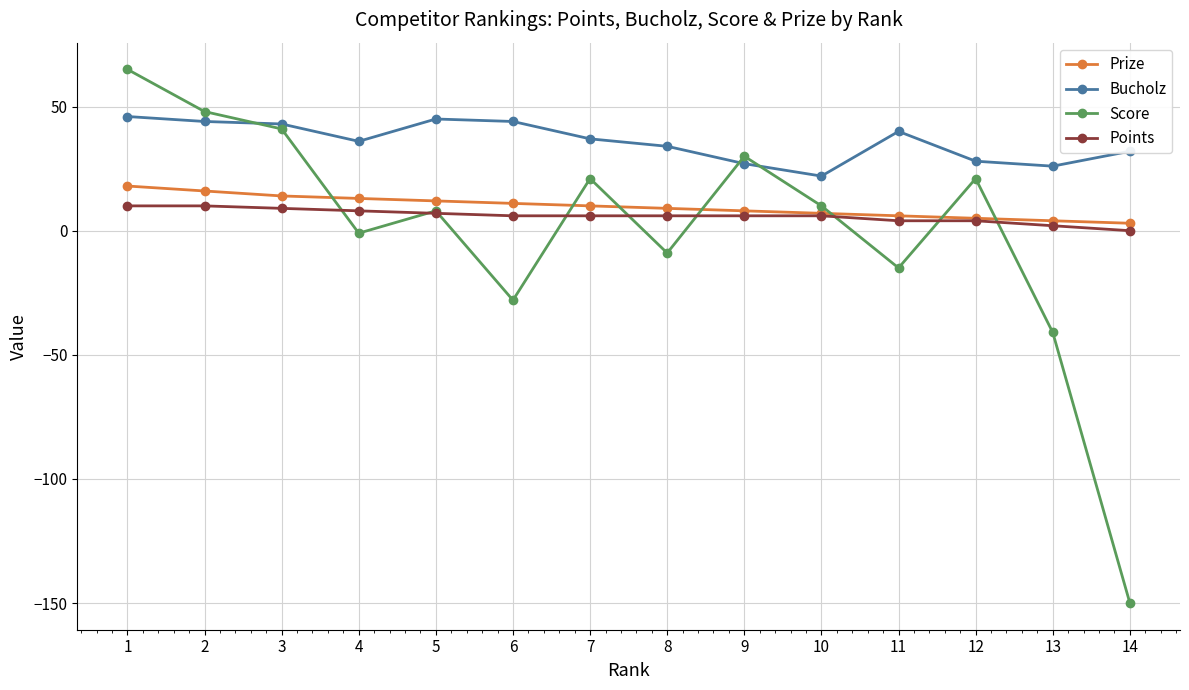

The Score series shows -15 at 11. True or false?

True